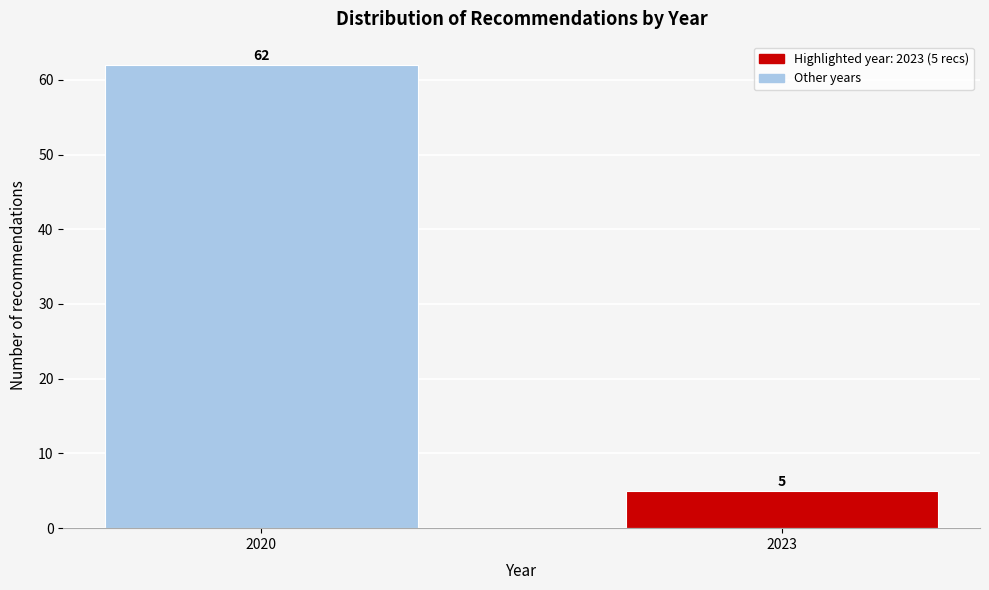

Reading left to right, what are all the values shown in this chart?

2020=62	2023=5